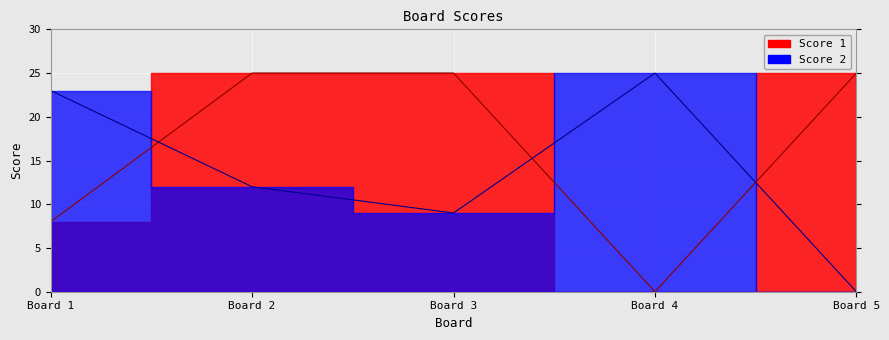

What is the greatest value displayed?

25